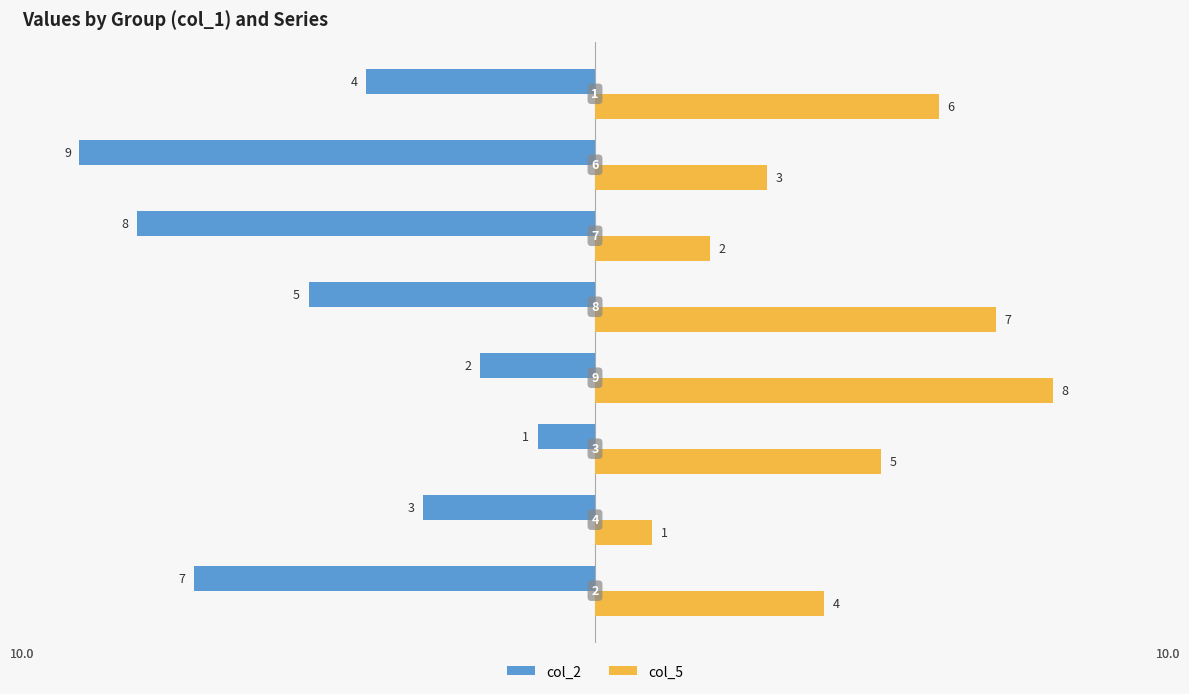

Which series has the largest range (max minus min)?

col_2